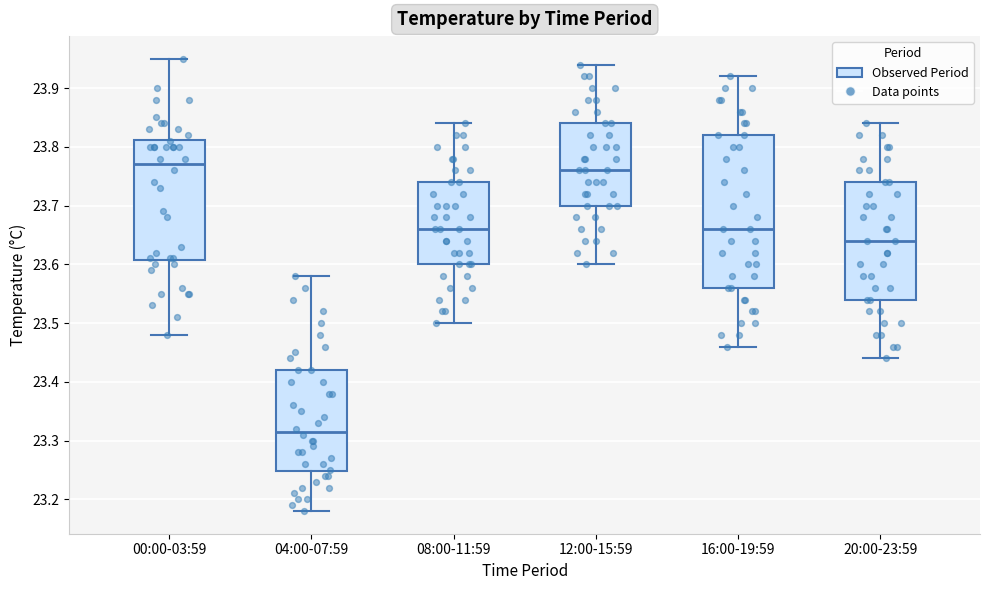

Reading left to right, read every box against the y-axis: the position of its median line, the range the box covers, and the ends of its whiskers. The values are not printed on the chart, so give them approximately, as read against the axis.

00:00-03:59: median 23.77, box 23.61 to 23.81, whiskers 23.48 to 23.95
04:00-07:59: median 23.32, box 23.25 to 23.42, whiskers 23.18 to 23.58
08:00-11:59: median 23.66, box 23.60 to 23.74, whiskers 23.50 to 23.84
12:00-15:59: median 23.76, box 23.70 to 23.84, whiskers 23.60 to 23.94
16:00-19:59: median 23.66, box 23.56 to 23.82, whiskers 23.46 to 23.92
20:00-23:59: median 23.64, box 23.54 to 23.74, whiskers 23.44 to 23.84